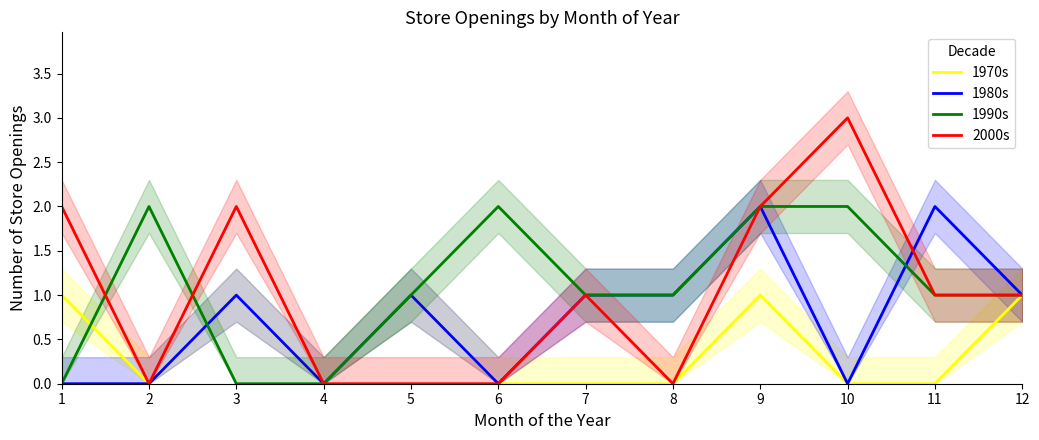

List the labels in order of 1980s value, smallest first.

1, 2, 4, 6, 10, 3, 5, 7, 8, 12, 9, 11